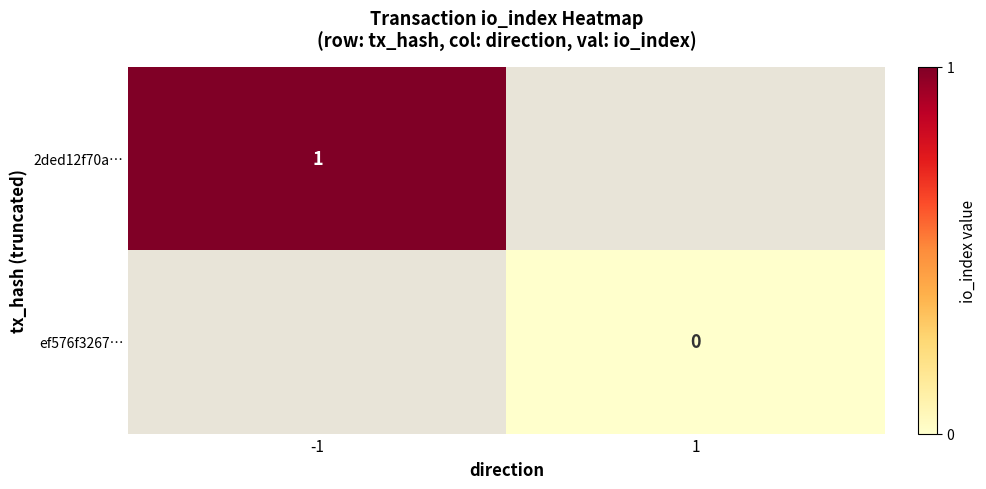

How many data points does each series have?

2